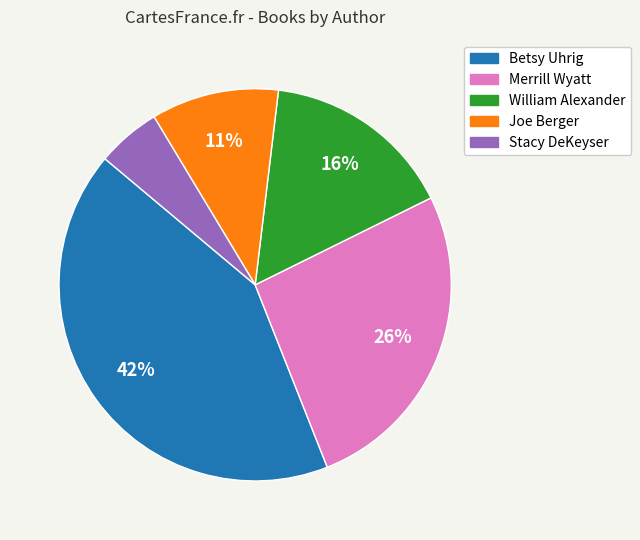

Rank the categories by value from lowest to highest.

Stacy DeKeyser, Joe Berger, William Alexander, Merrill Wyatt, Betsy Uhrig